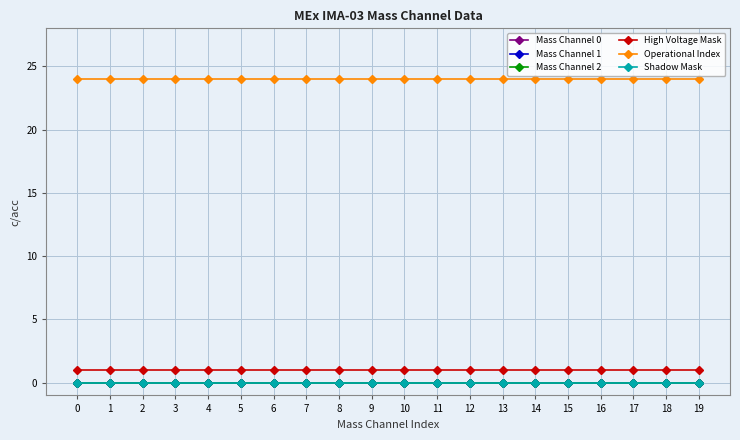

Does the chart display data point markers on the line(s)?

Yes